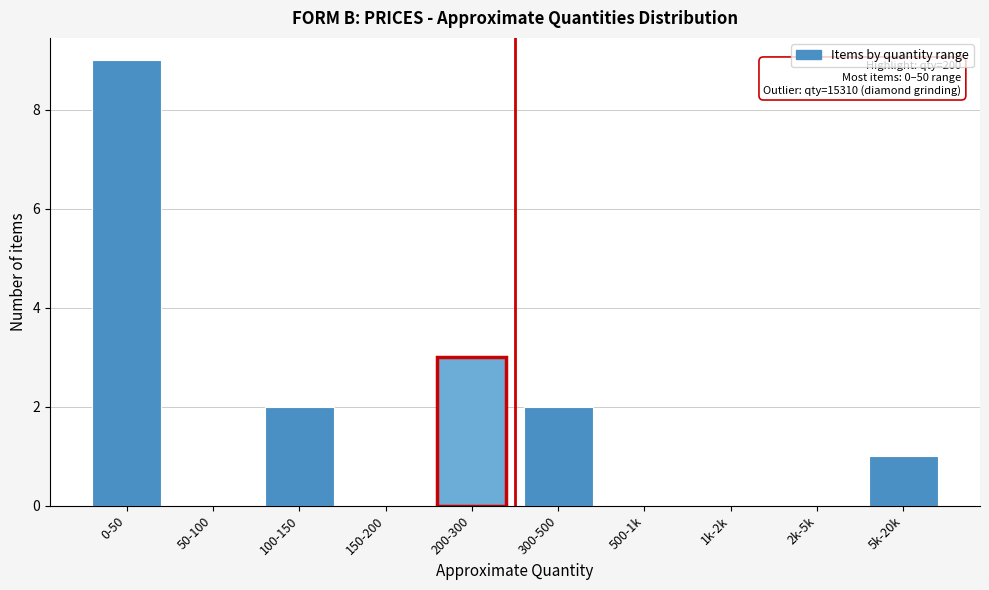

Reading left to right, list all the values displayed in this chart.

0-50=9	50-100=0	100-150=2	150-200=0	200-300=3	300-500=2	500-1k=0	1k-2k=0	2k-5k=0	5k-20k=1